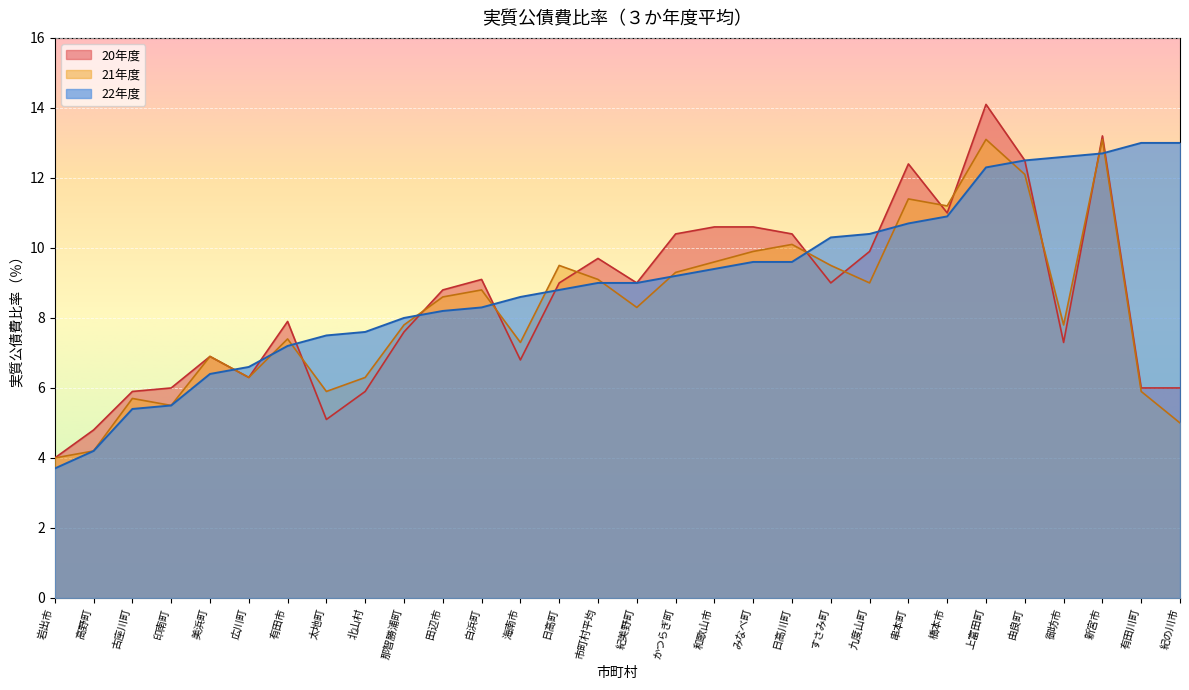

Which series ends up on top after the final intersection of 20年度 and 21年度?

20年度